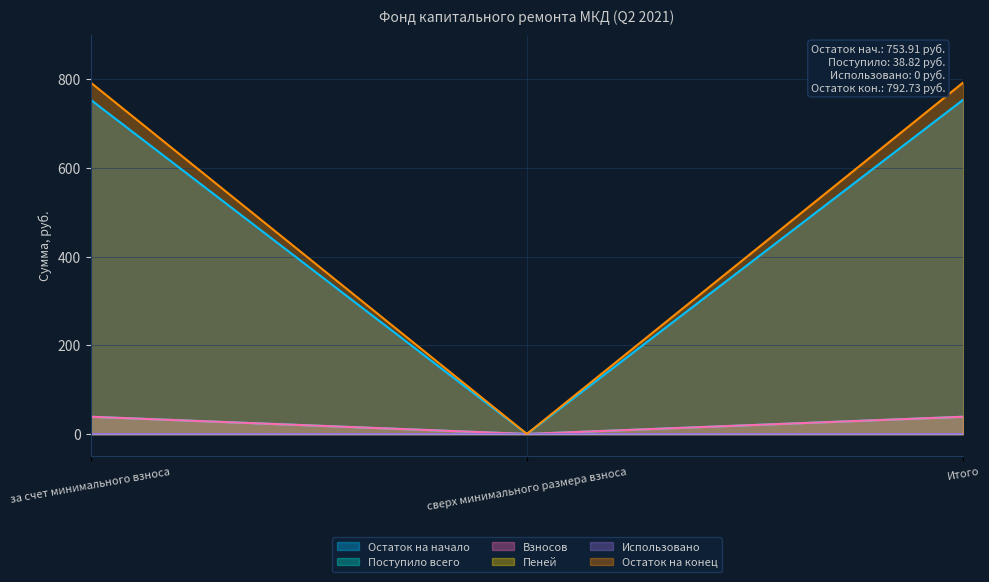

Between сверх минимального размера взноса and Итого, which series saw the biggest shift?

Остаток на конец